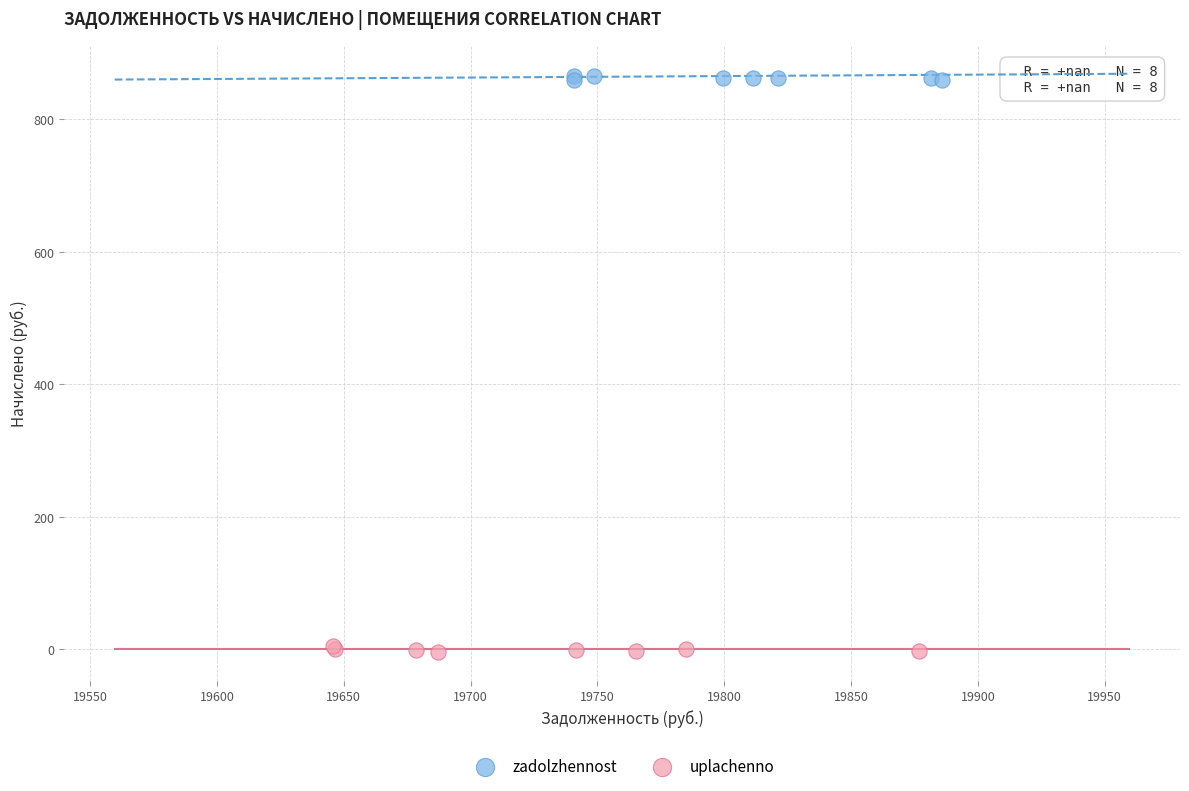

What are all the series names shown in the legend?

zadolzhennost, uplachenno